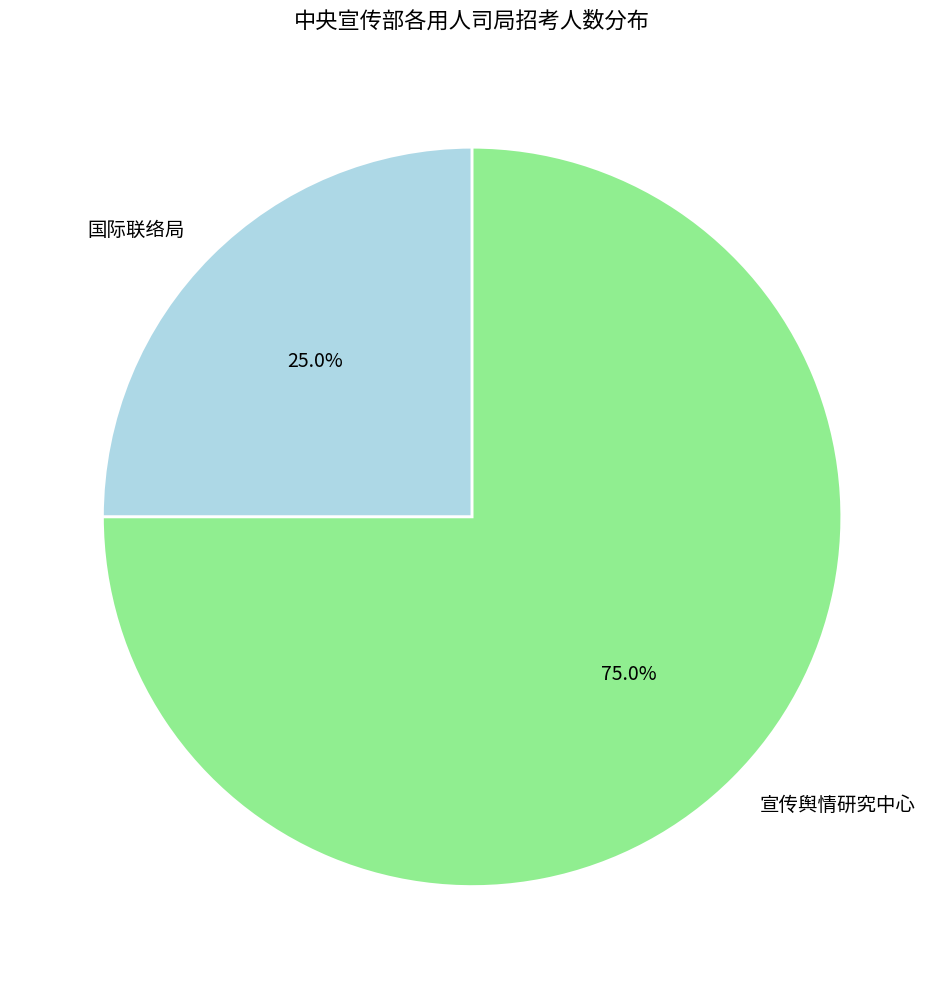

How many segments does this pie chart have?

2